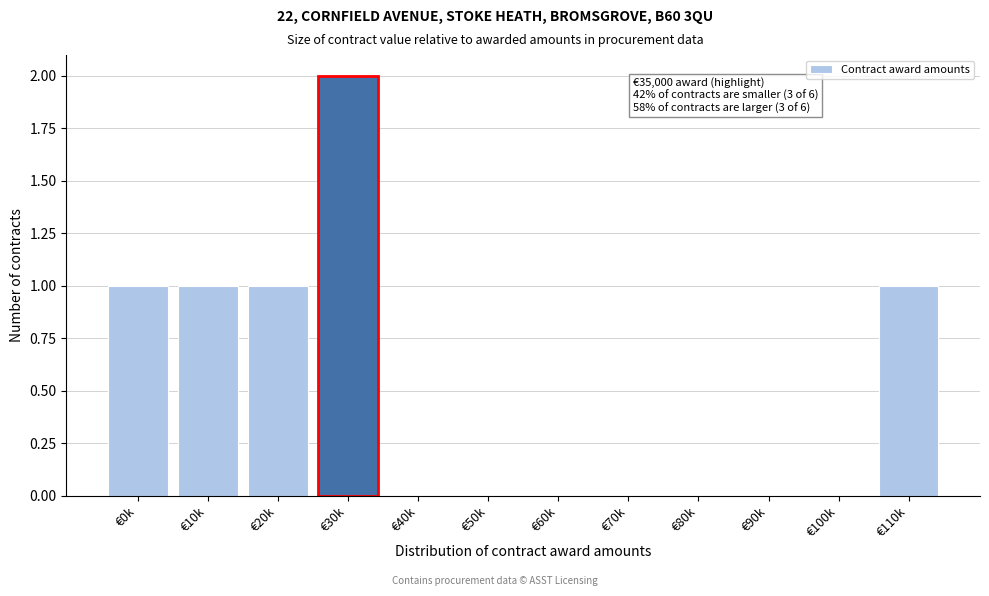

Reading left to right, what are all the values shown in this chart?

€0k=1	€10k=1	€20k=1	€30k=2	€40k=0	€50k=0	€60k=0	€70k=0	€80k=0	€90k=0	€100k=0	€110k=1